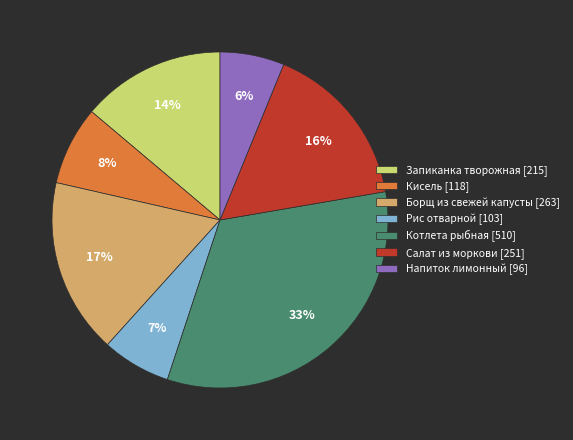

Which category has the biggest portion of the pie?

Котлета рыбная